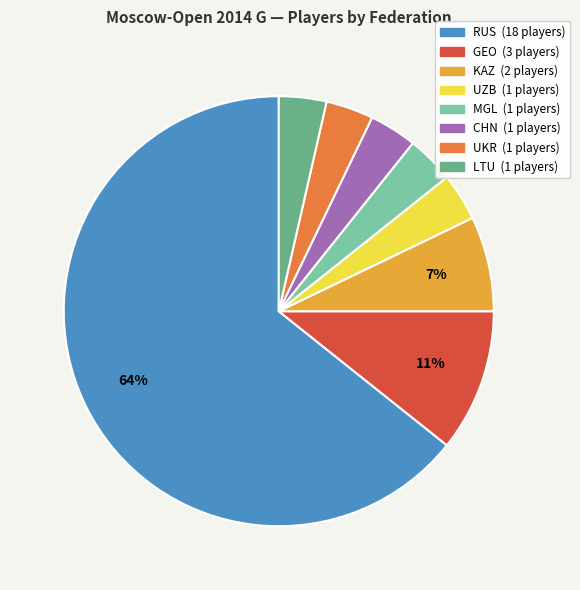

How many slices are in this pie chart?

8